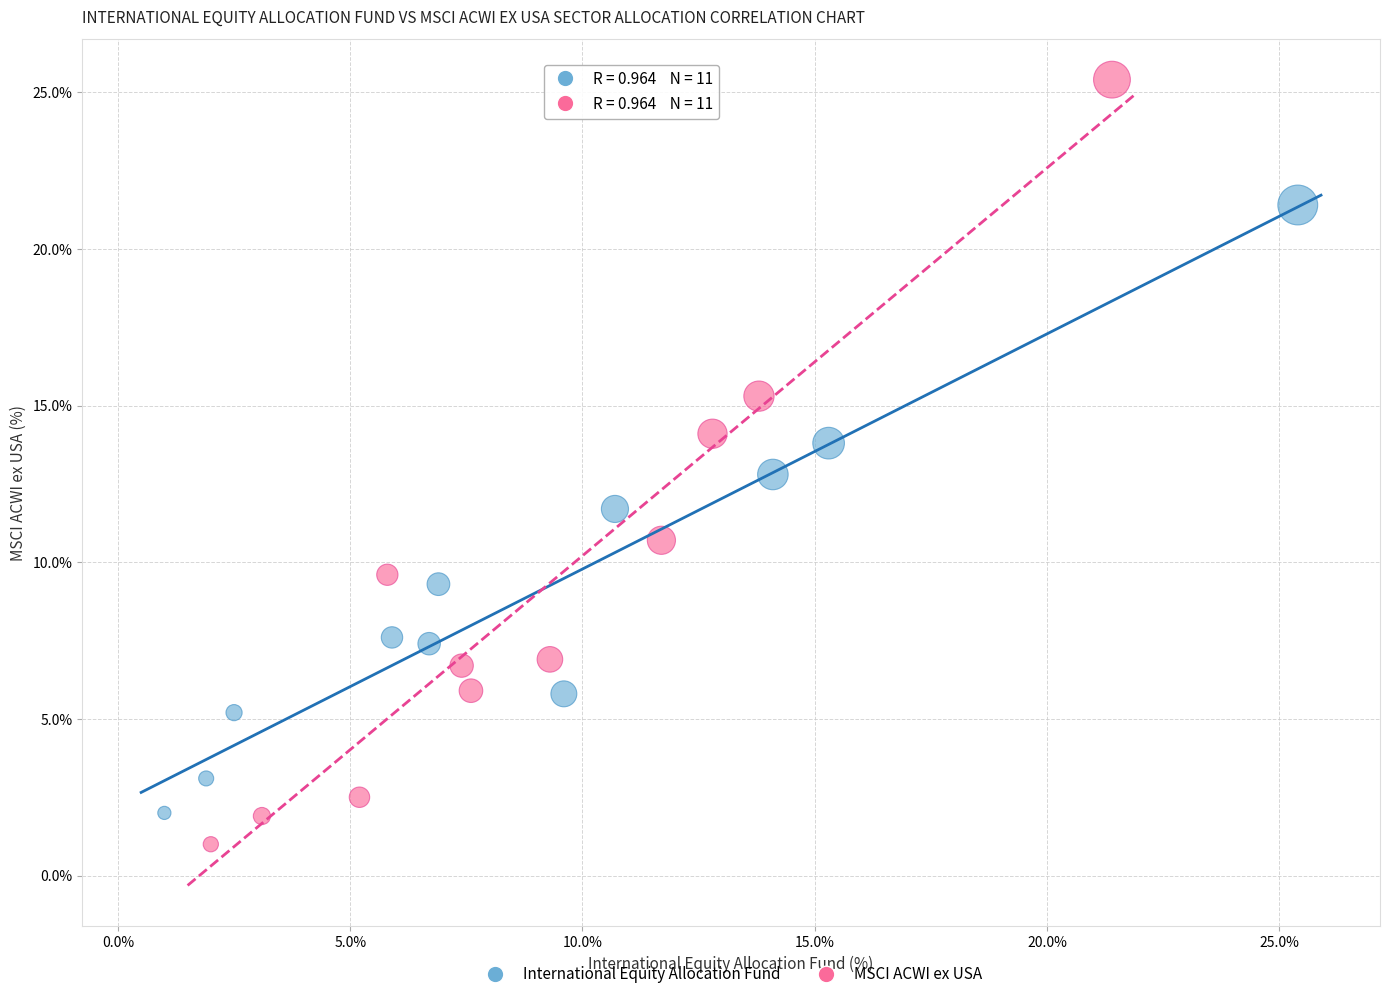

Which series has the widest spread of Y values?

MSCI ACWI ex USA